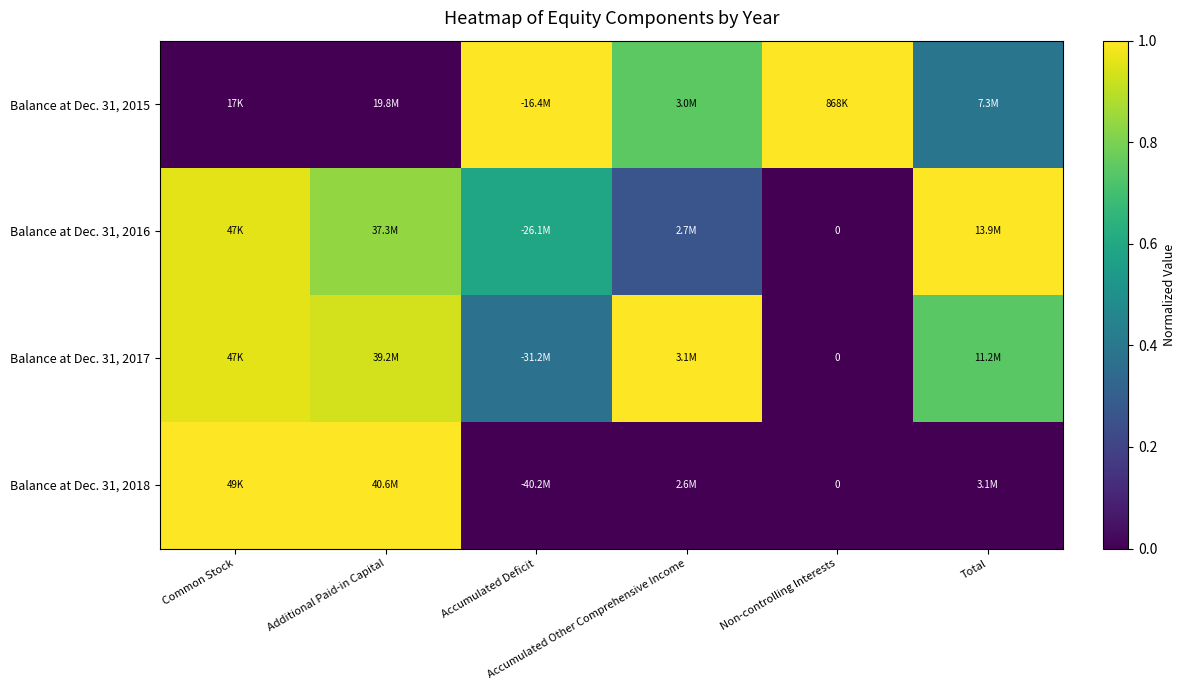

What is the difference between the maximum and minimum values in the Balance at Dec. 31, 2018 series?

1.0